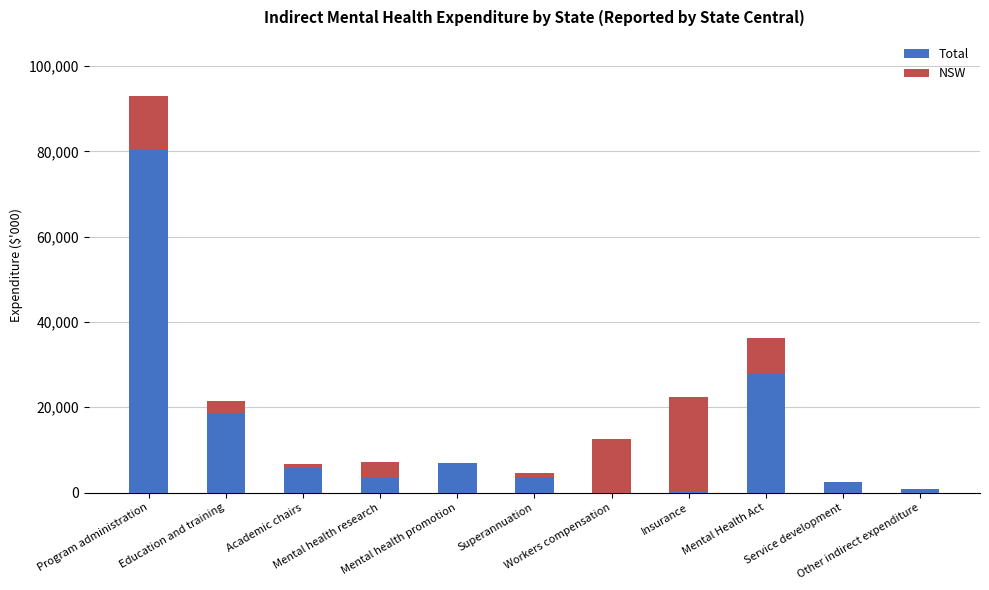

At which label does Total first exceed 7138?

Program administration